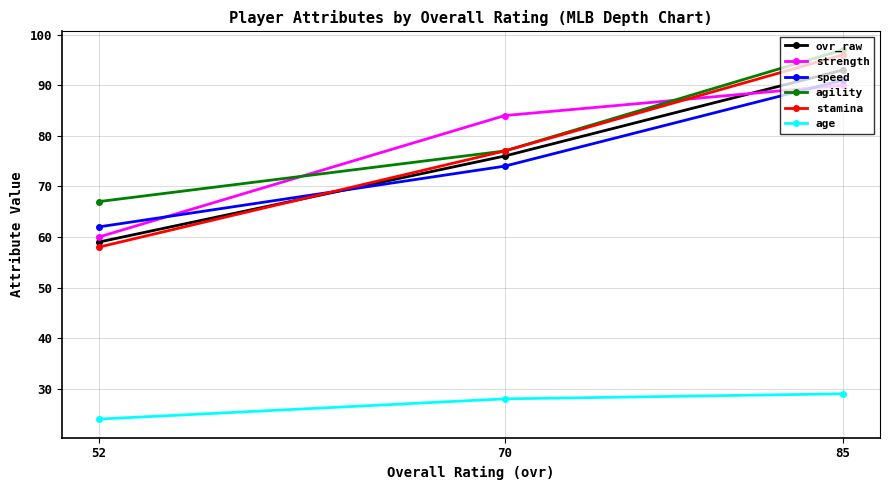

The strength series shows 90 at 85. True or false?

True